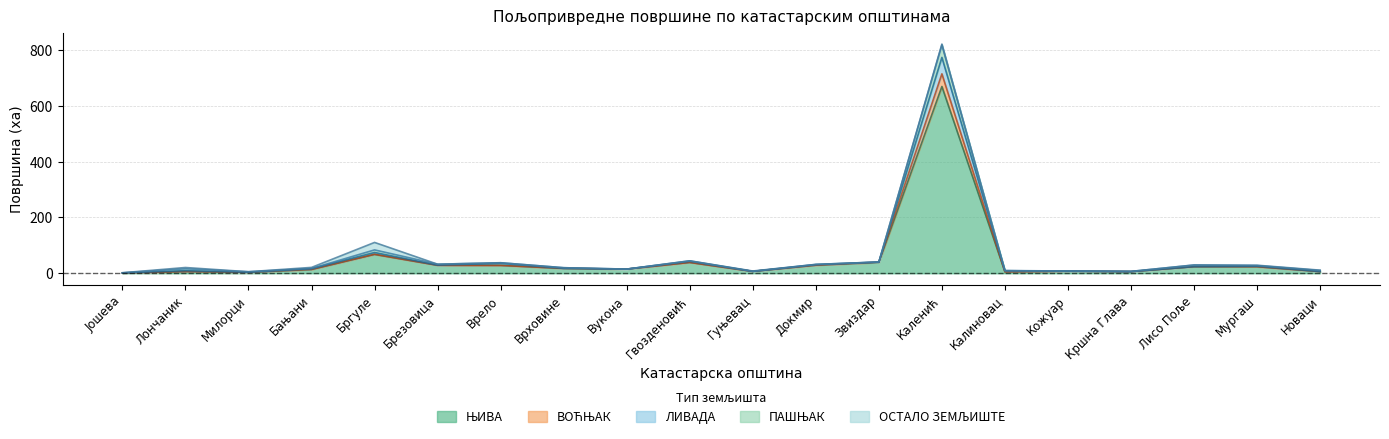

At which category is the sum across all series the highest?

Каленић